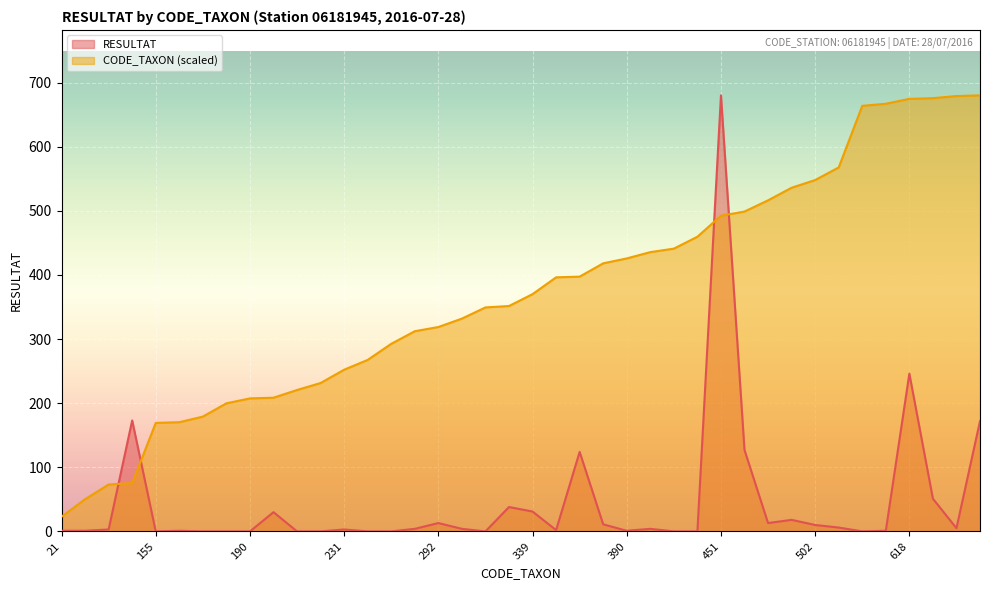

Is the value of CODE_TAXON at 164 greater than the value of RESULTAT at 451?

No